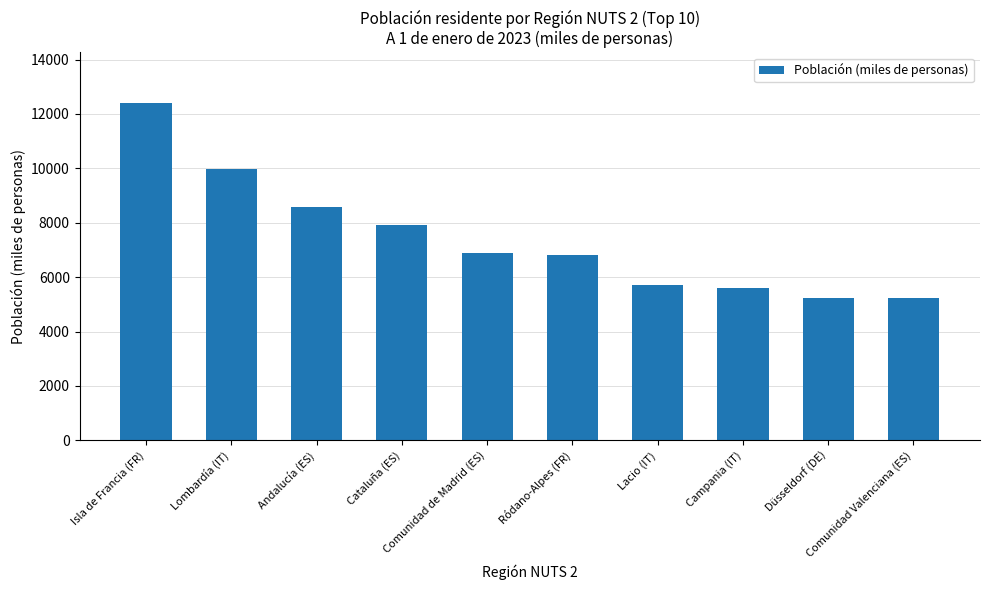

The chart shows a value of 1875.2 at Cataluña (ES). True or false?

False